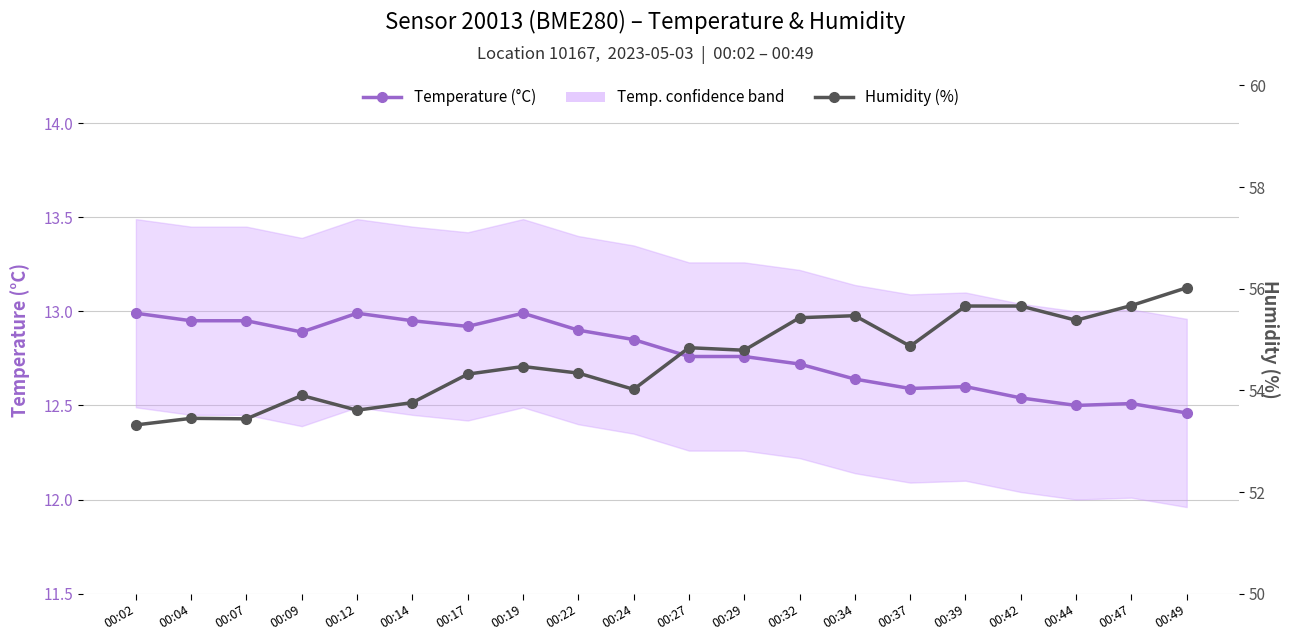

At which category does the chart reach its minimum across all series?

00:49